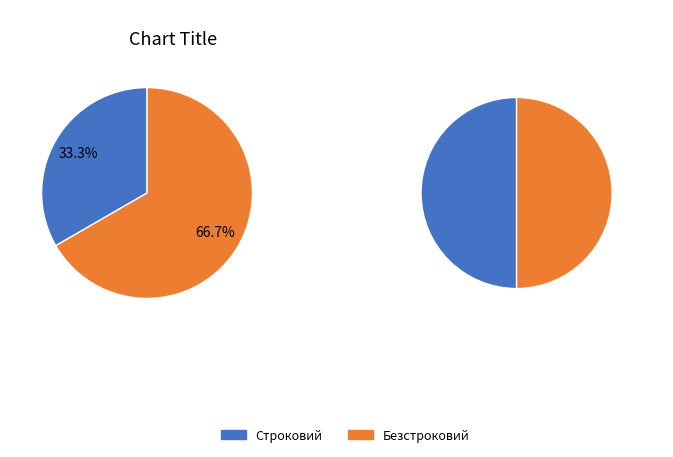

Between Строковий and Безстроковий, which is larger?

Безстроковий